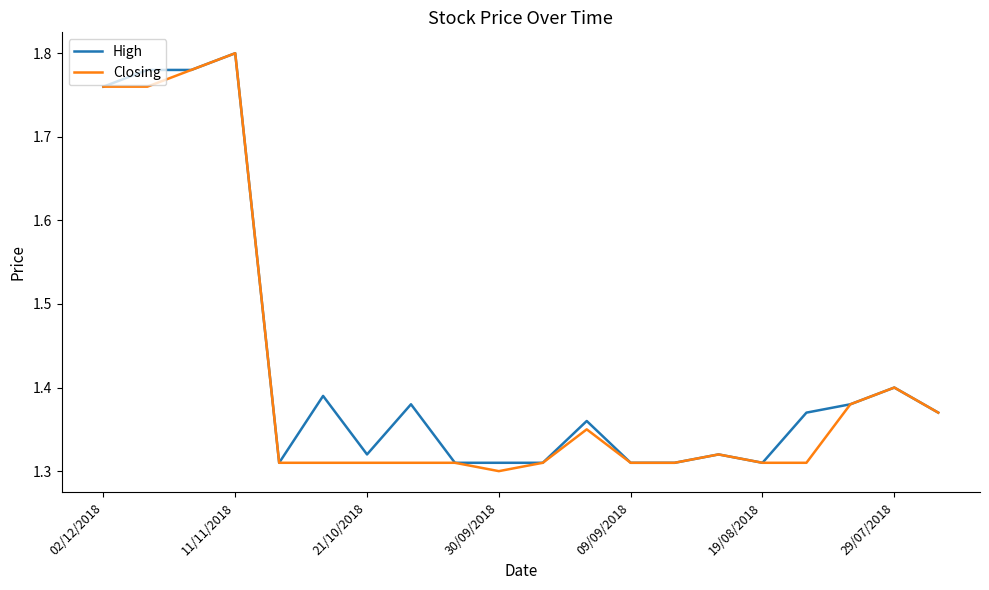

What is the value of the High point at the 1st from the left?

1.8